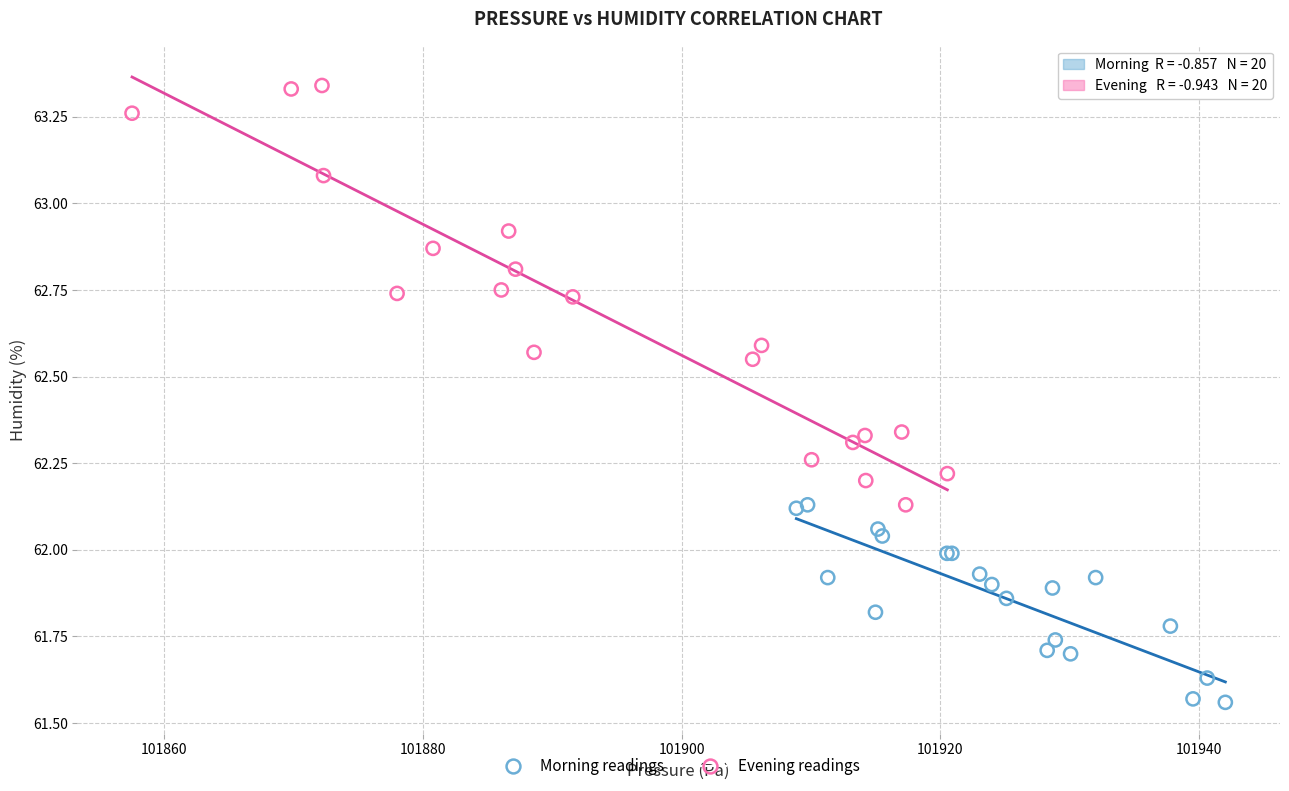

Which series reaches the minimum Y coordinate?

Morning readings